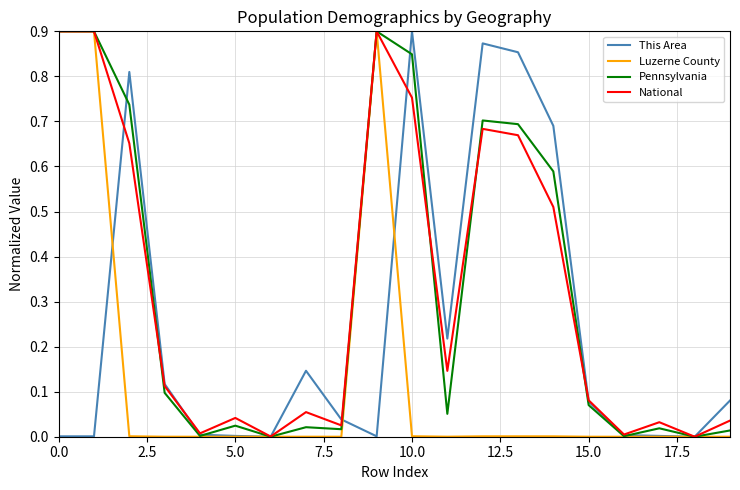

Does the chart display data point markers on the line(s)?

No